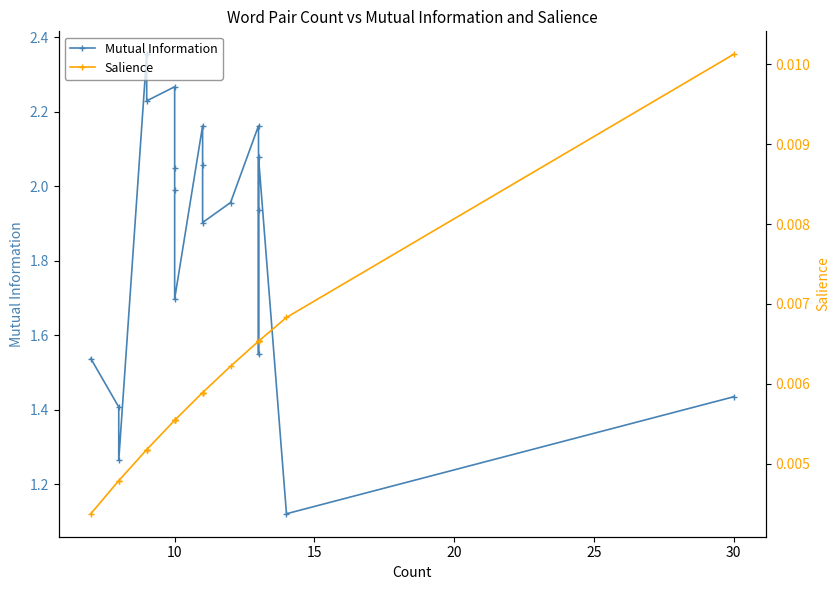

True or false: Salience and Mutual Information cross at least once.

False